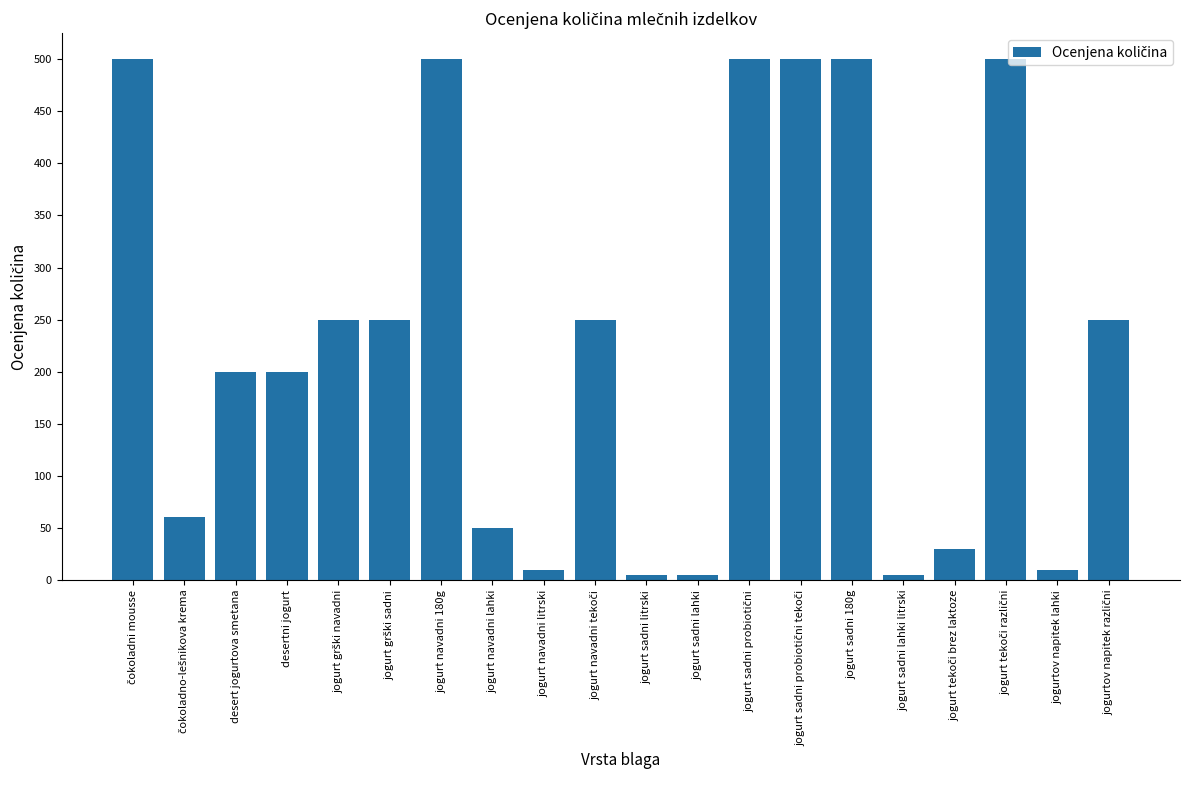

What is the value of the 14th bar from the left?

500